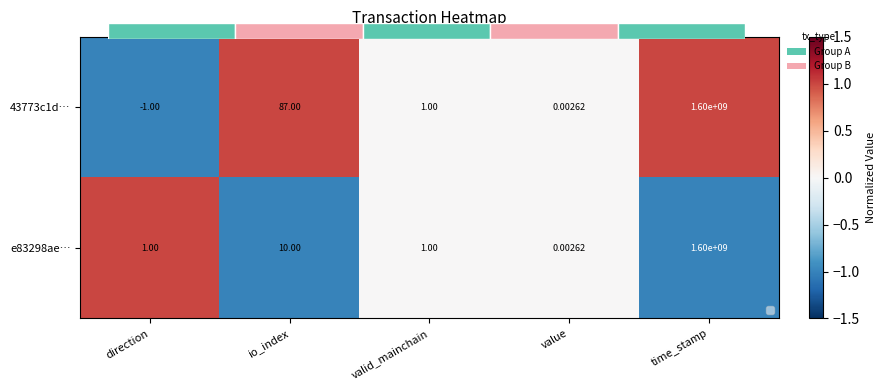

Which category has the lowest value in the e83298ae… series?

time_stamp